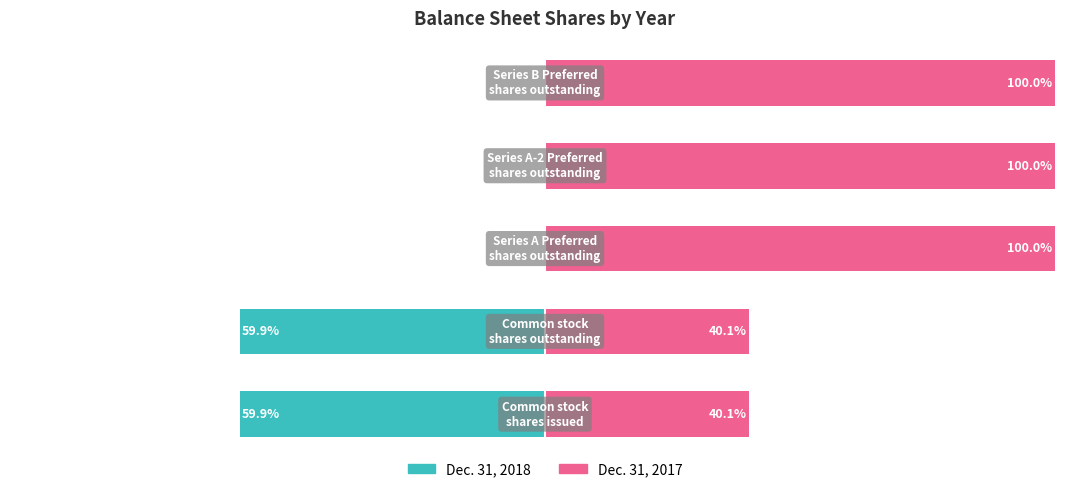

What is the total value across all series at 4?

100.0